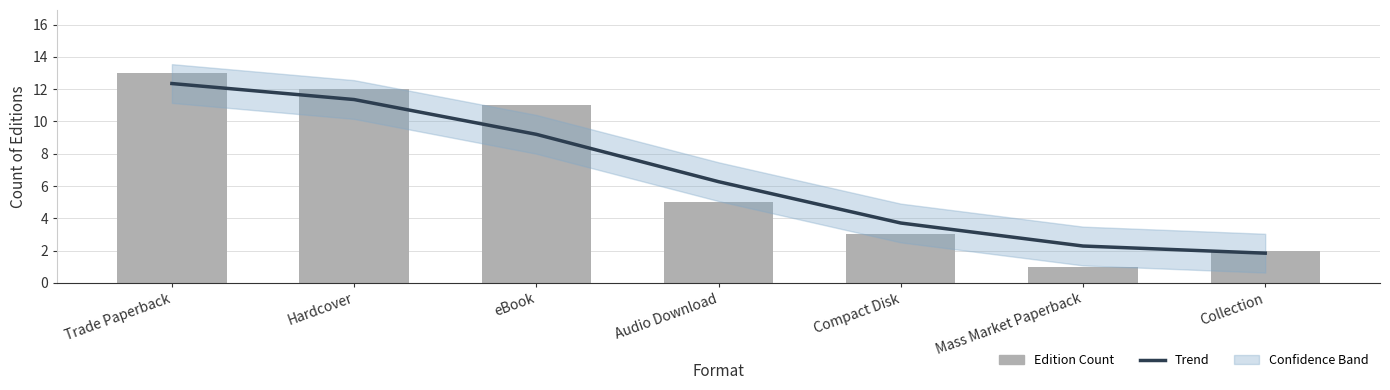

What is the label of the 7th bar from the left?

Collection